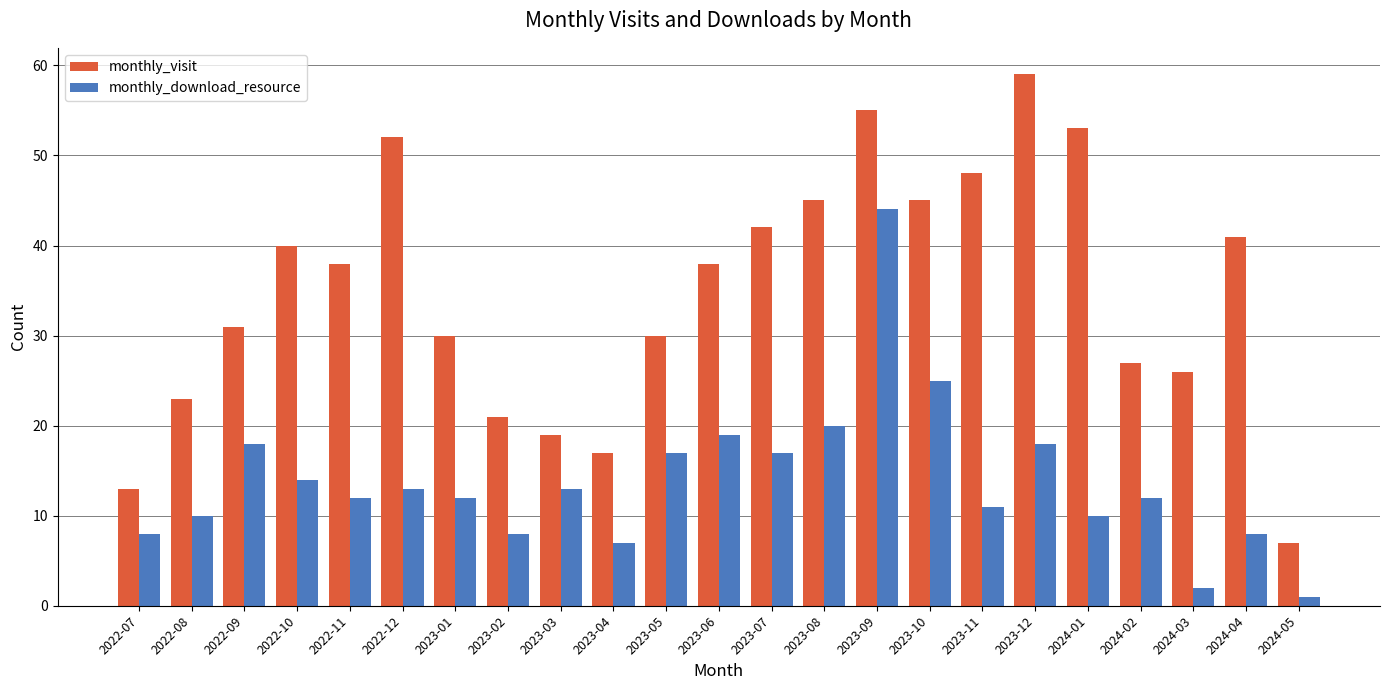

What is the value of the monthly_visit bar at the 2nd from the left?

23